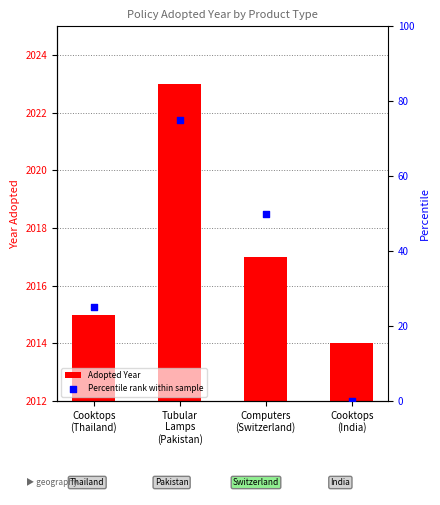

At how many categories does at least one series exceed 92?

4